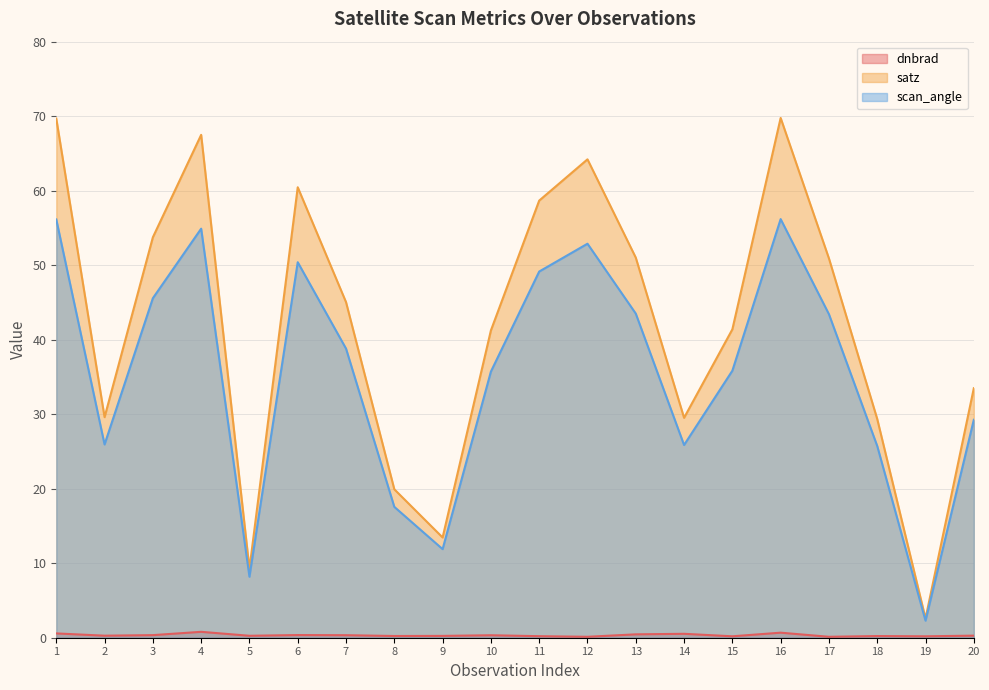

What is the minimum value for dnbrad?

0.1